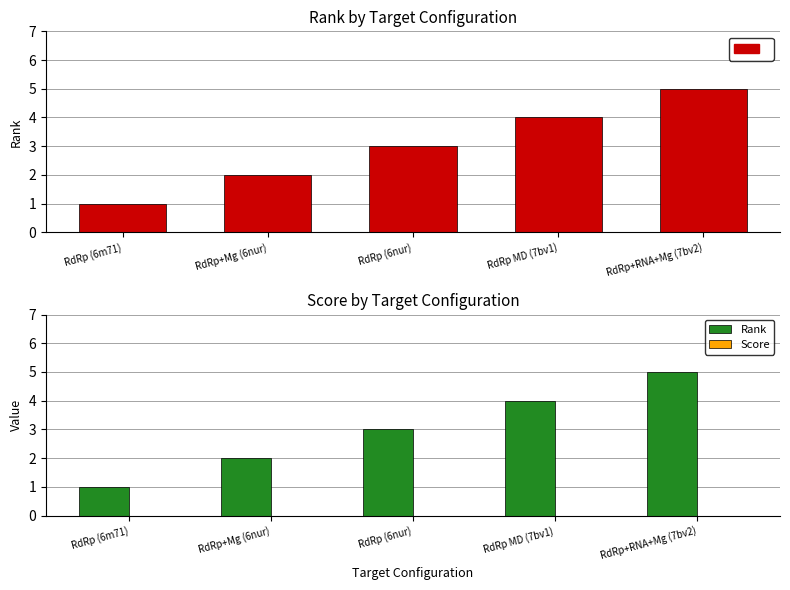

Reading left to right, list all the values displayed in this chart.

Rank: 1	2	3	4	5
Score: 0	0	0	0	0